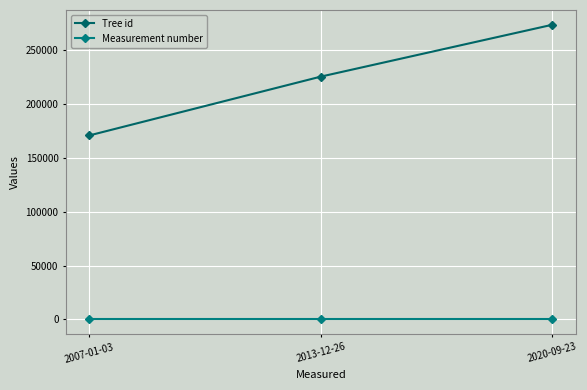

How many values in the Tree id series are below 225675?

1